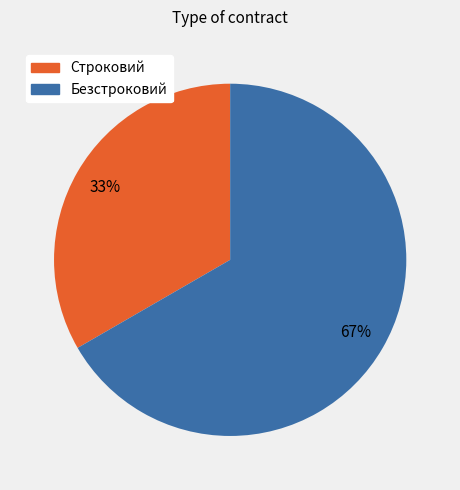

What is the ratio of the value at Строковий to the value at Безстроковий?

0.5